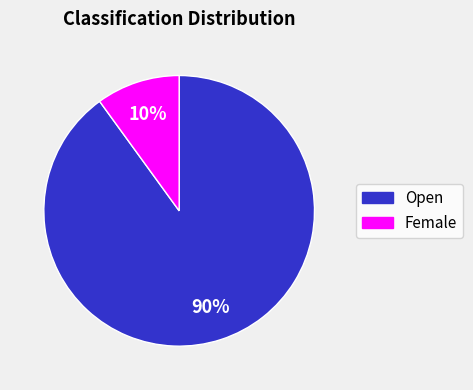

What is the majority slice?

Open